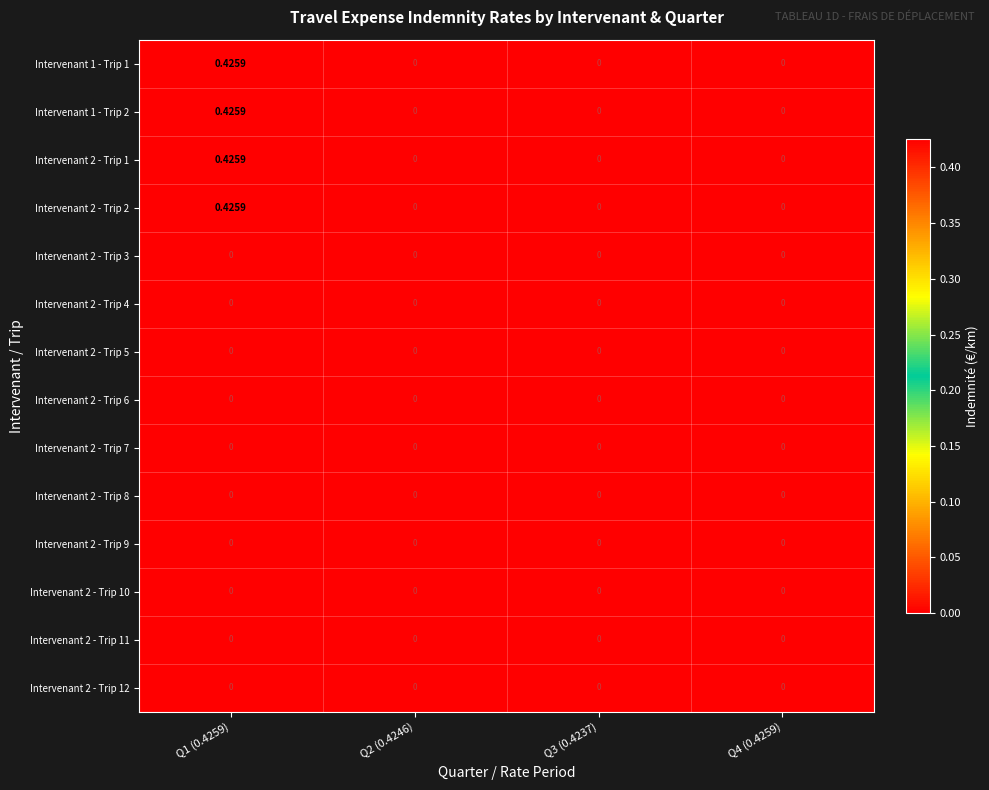

How many categories are shown in the chart?

4